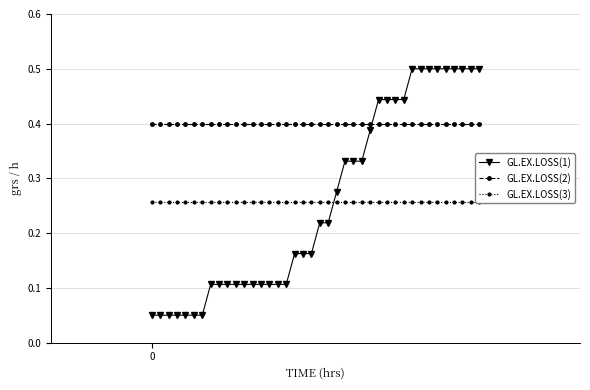

True or false: GL.EX.LOSS(2) and GL.EX.LOSS(1) intersect in this chart.

True